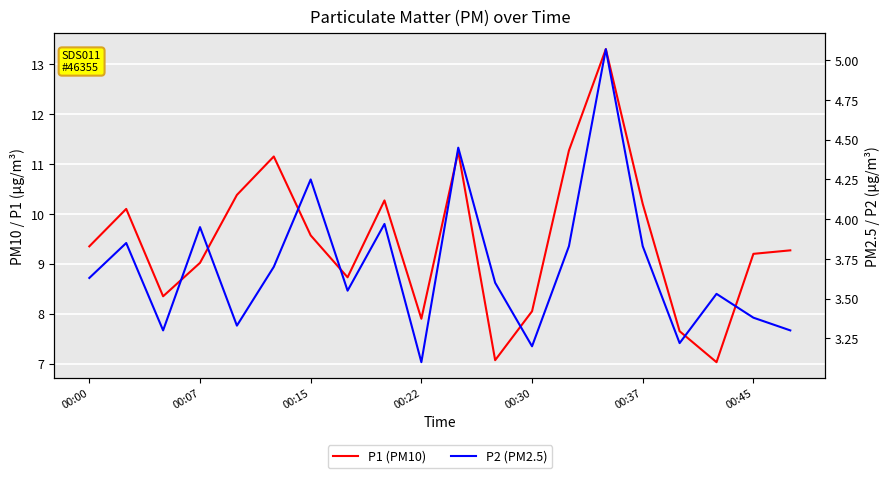

Read the P2 (PM2.5) value at 00:30.

3.2